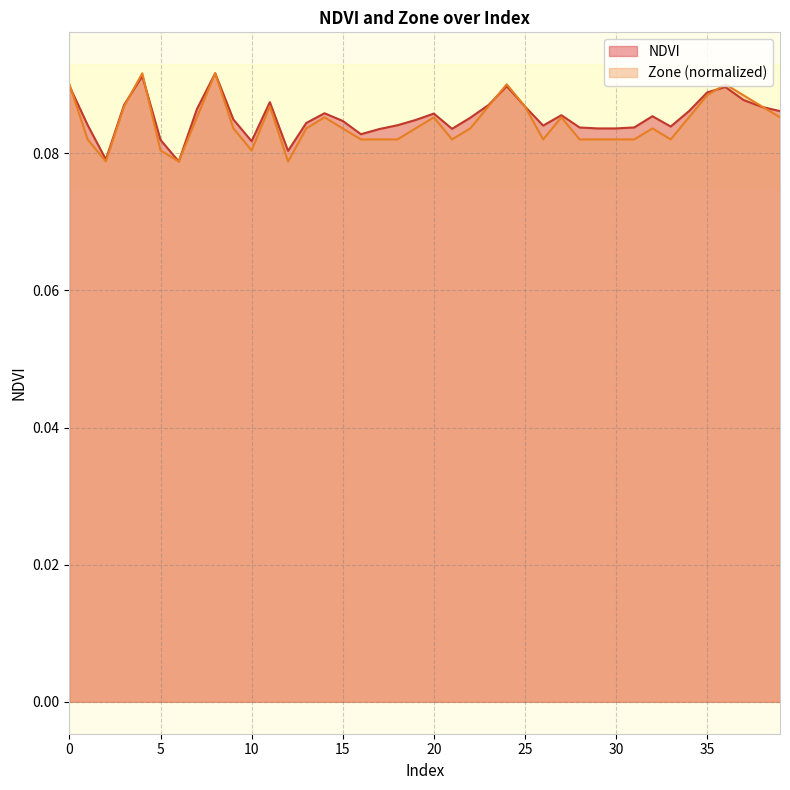

In Zone, how many points are higher than both neighbors (excluding endpoints)?

9